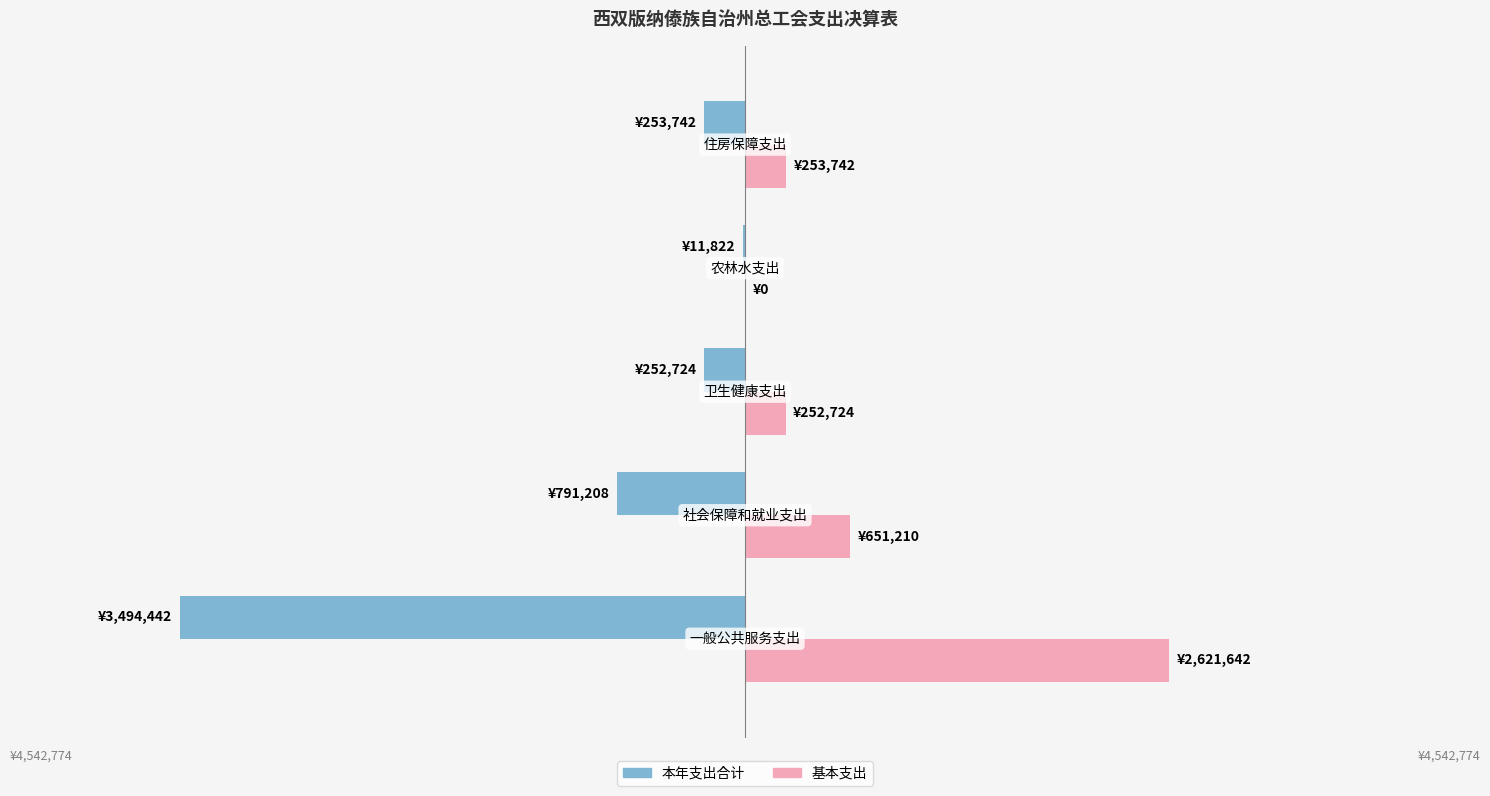

How many series are shown in this chart?

2